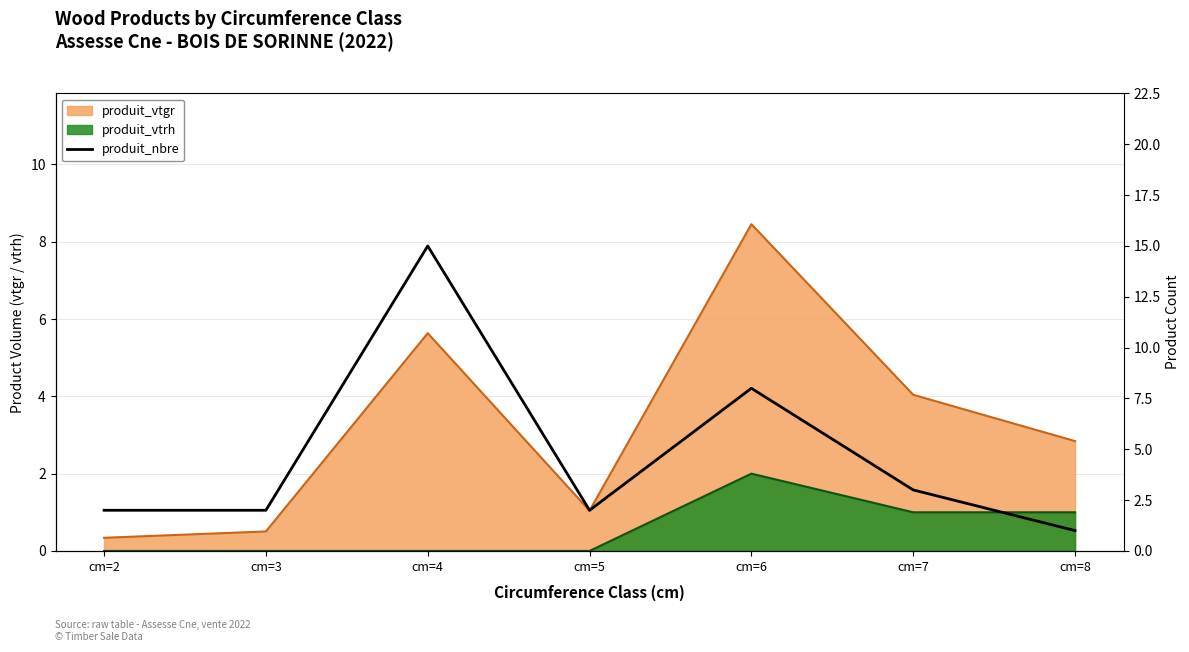

The value at cm=8 is 1. True or false?

False